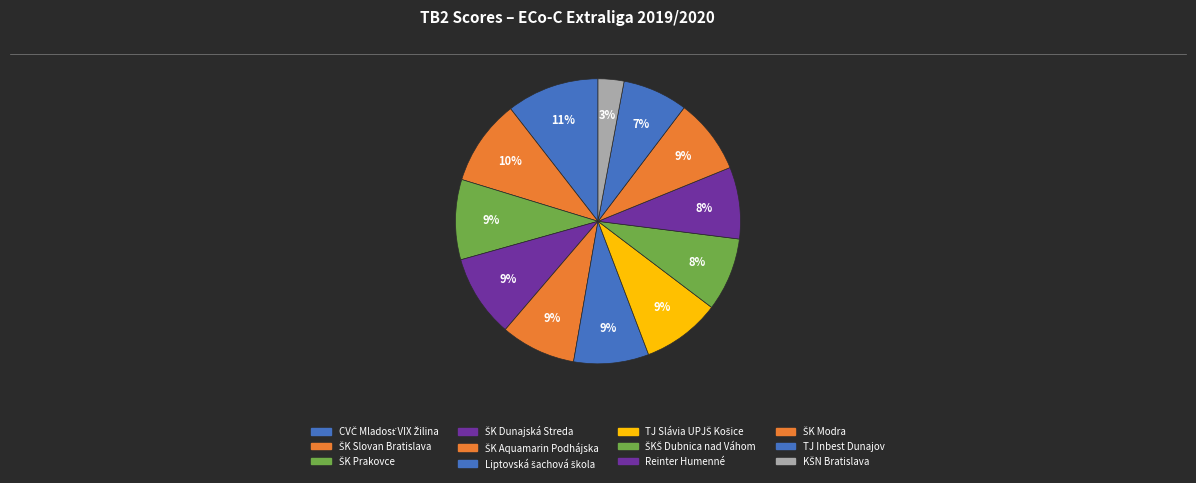

How many segments does this pie chart have?

12